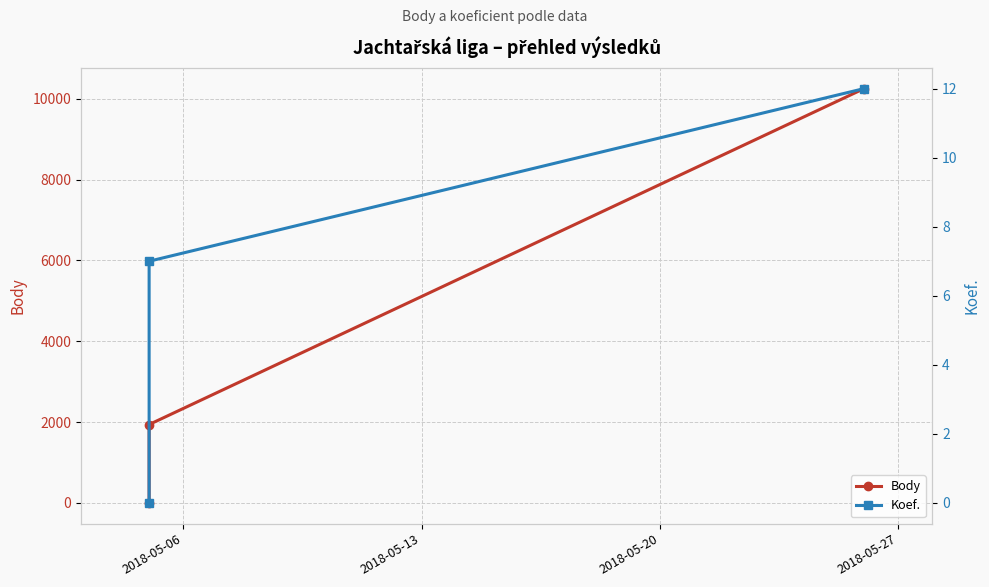

Rank the series at 2018-05-13 from highest to lowest value.

Body, Koef.